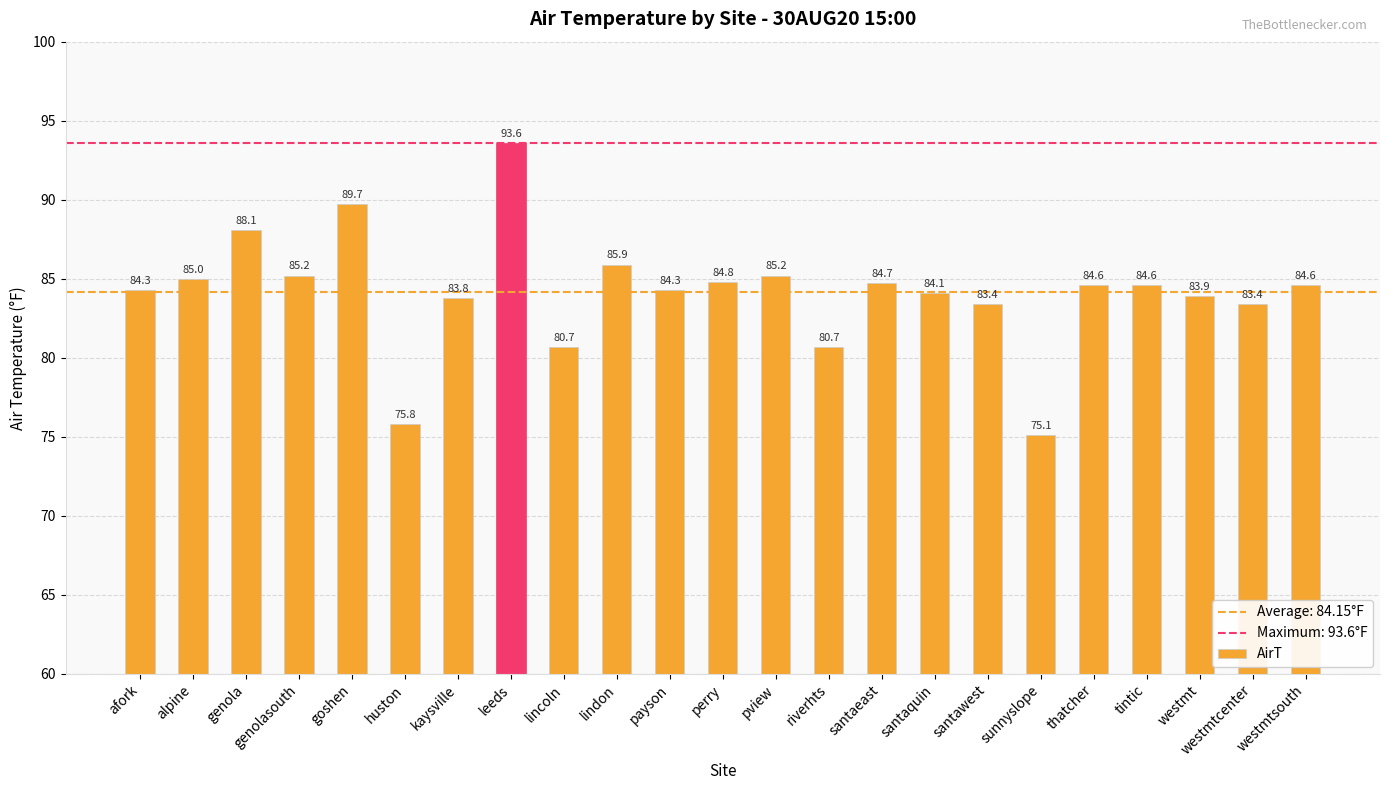

What is the sum of all values?

1935.5